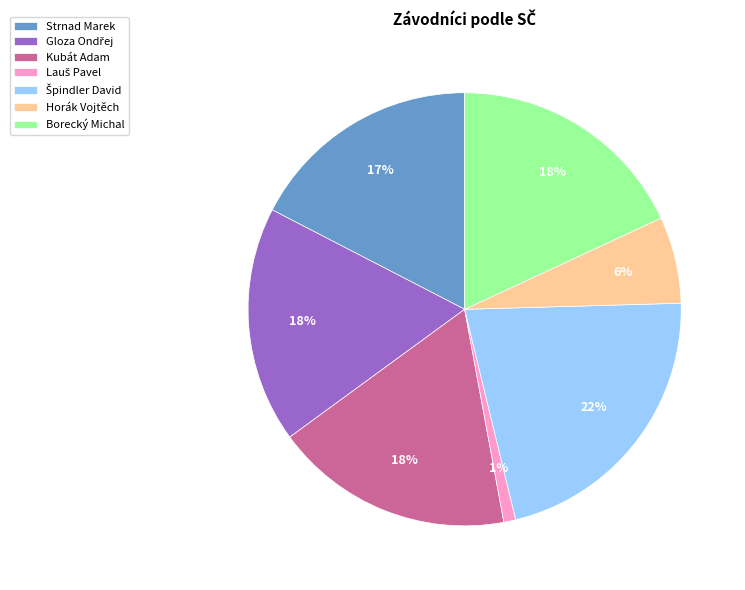

How many slices are in this pie chart?

7